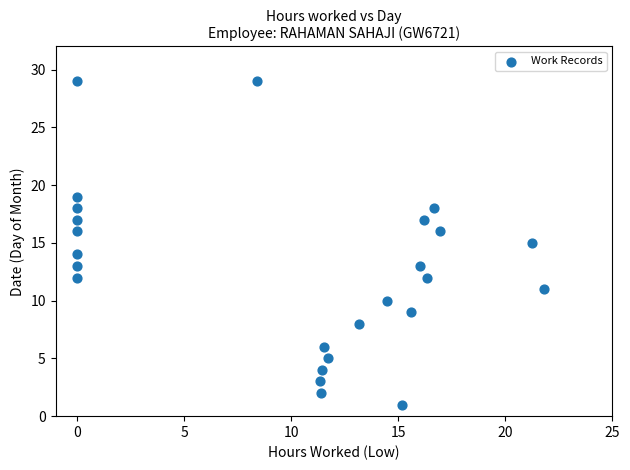

What is the range of Y values (max minus min)?

28